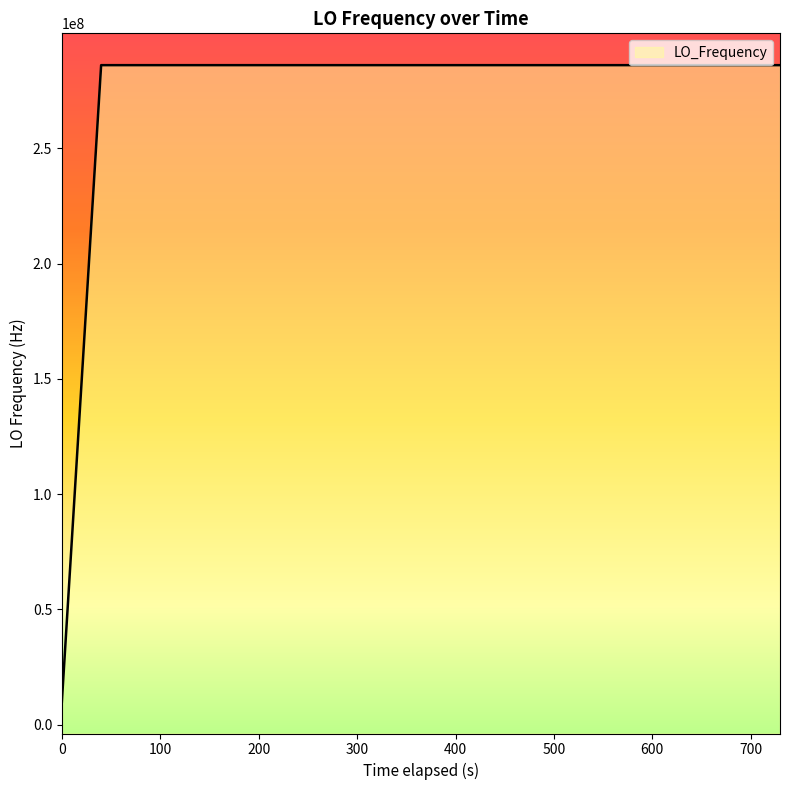

Does the chart display data point markers on the line(s)?

No